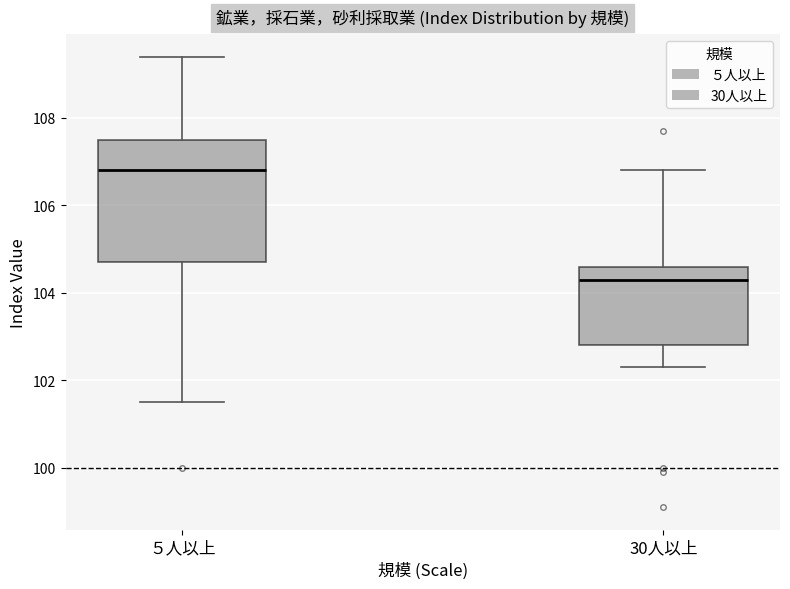

Which box has the highest median line?

５人以上